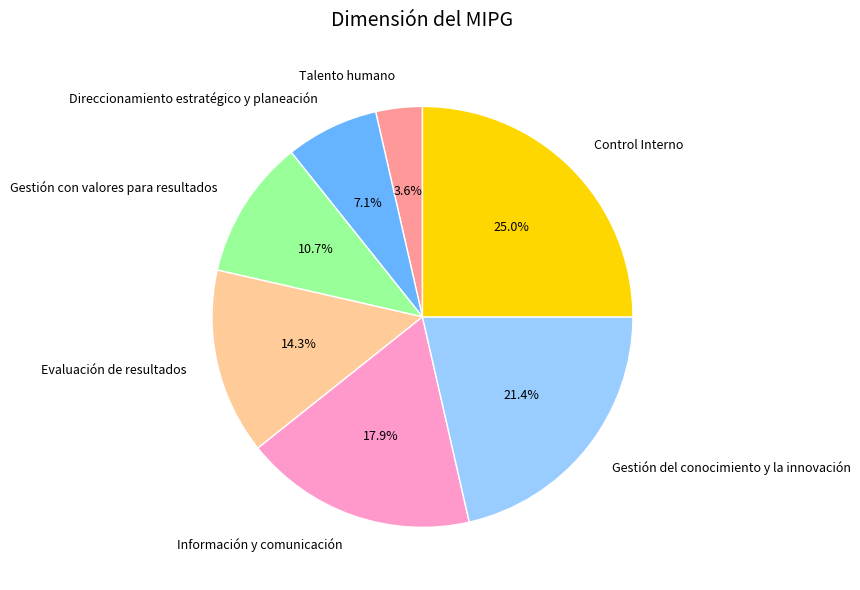

Is it true that Gestión del conocimiento y la innovación is 16% of the pie?

False